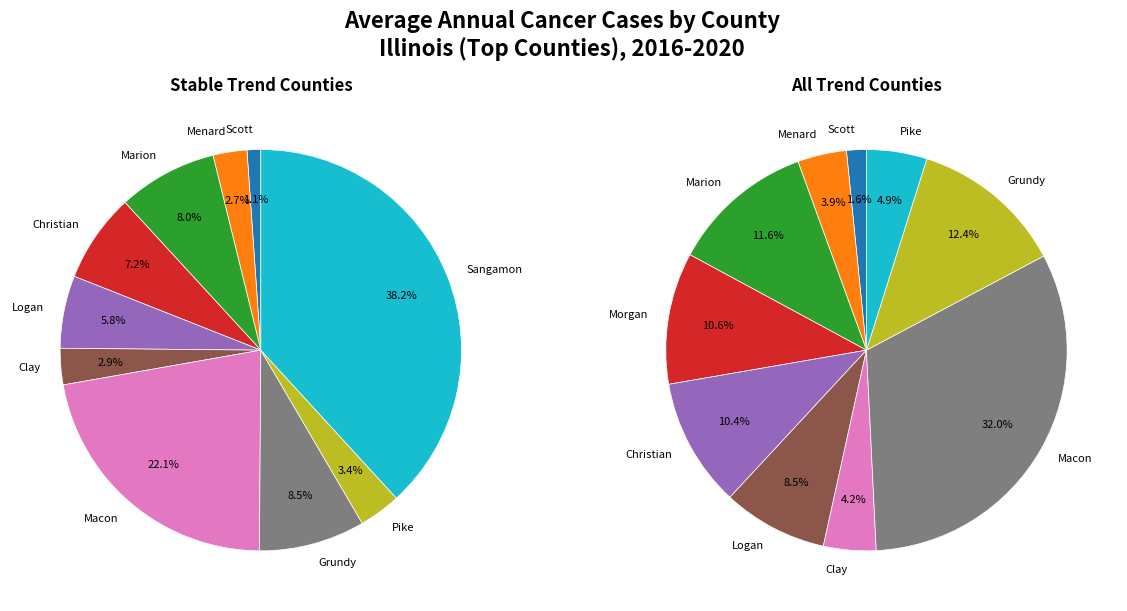

The Menard County slice represents 17% of the pie. True or false?

False